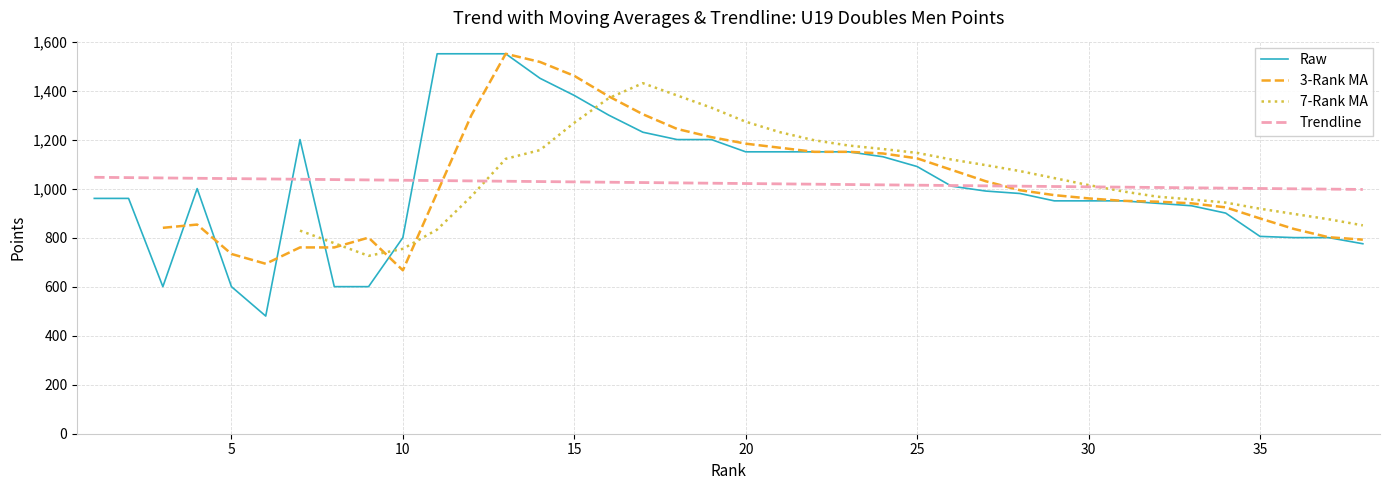

True or false: 3-Rank MA and 7-Rank MA intersect in this chart.

True